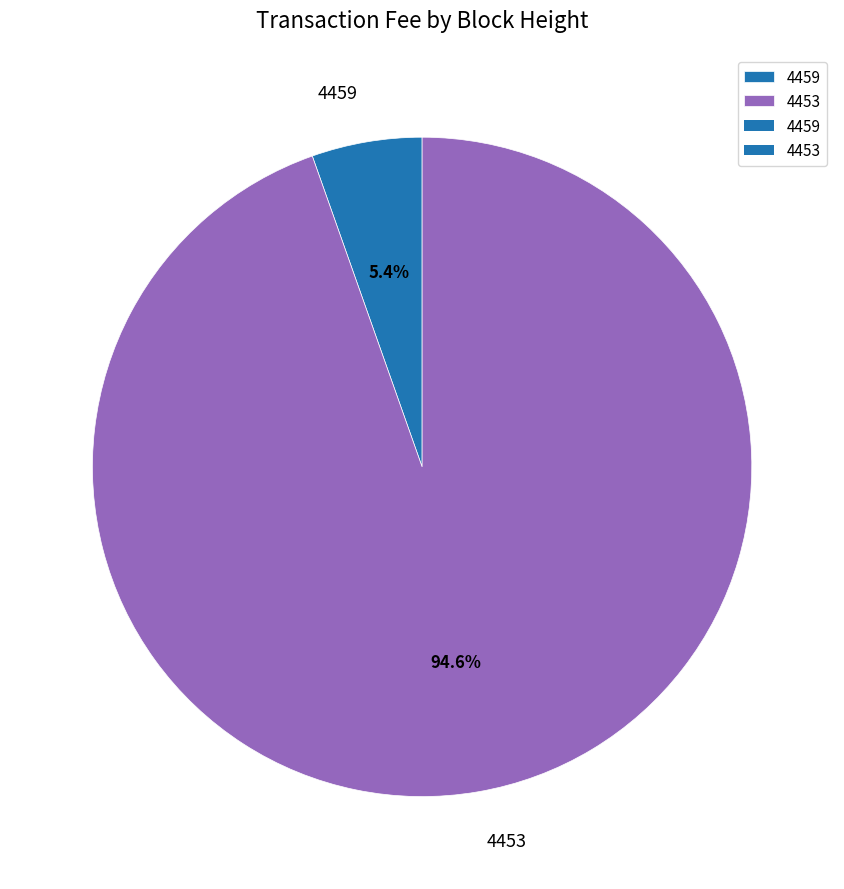

How many segments does this pie chart have?

2